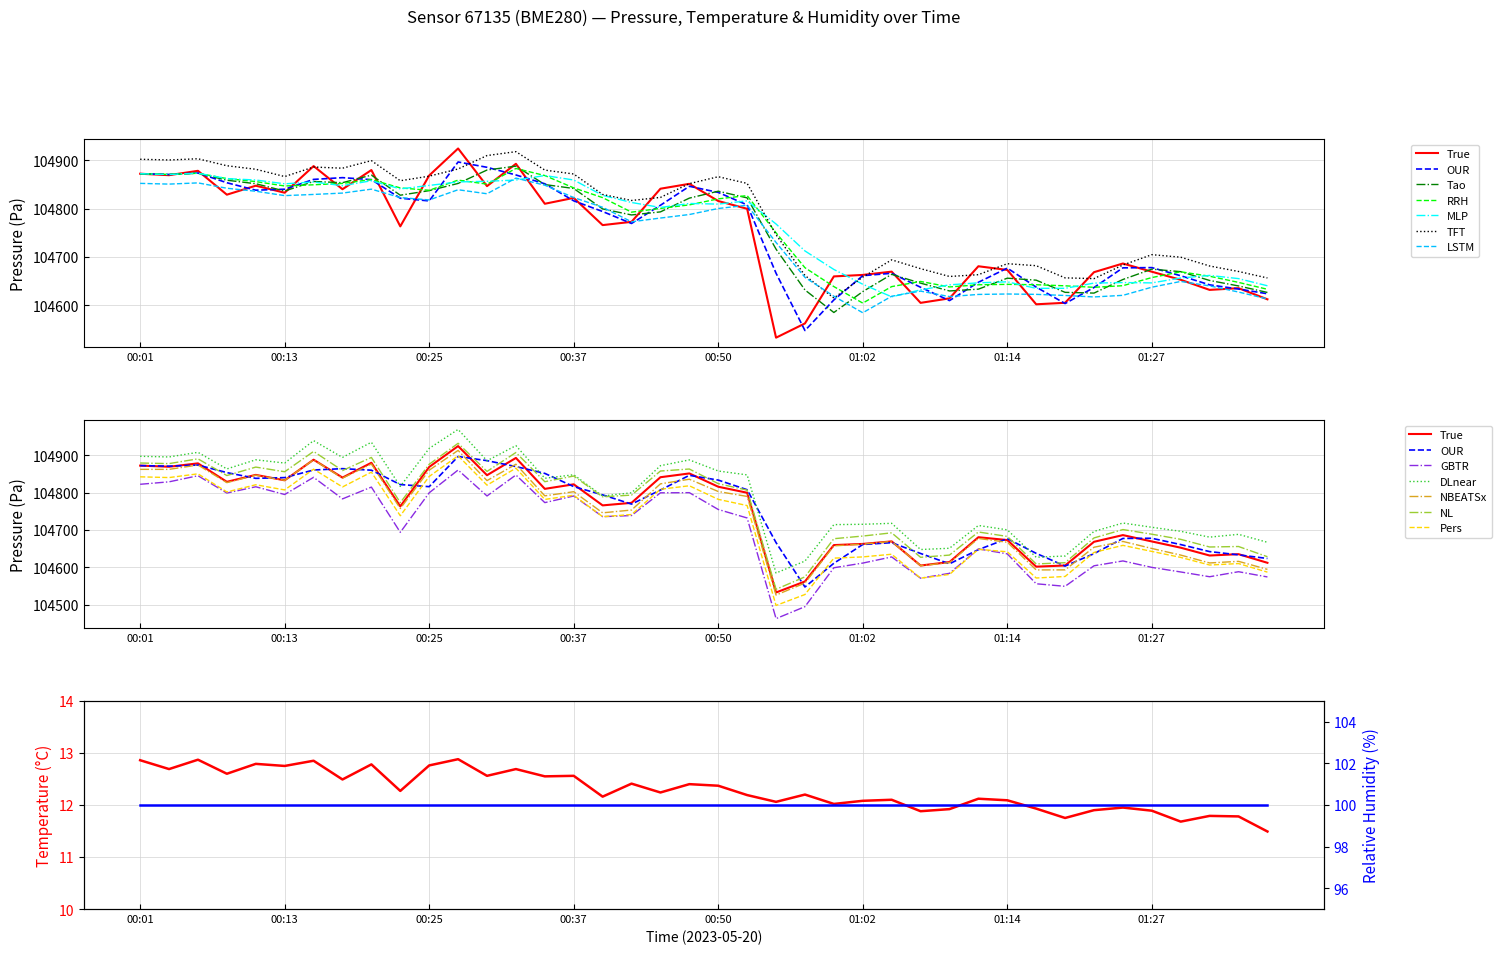

The pressure series shows 176789.5 at 32. True or false?

False